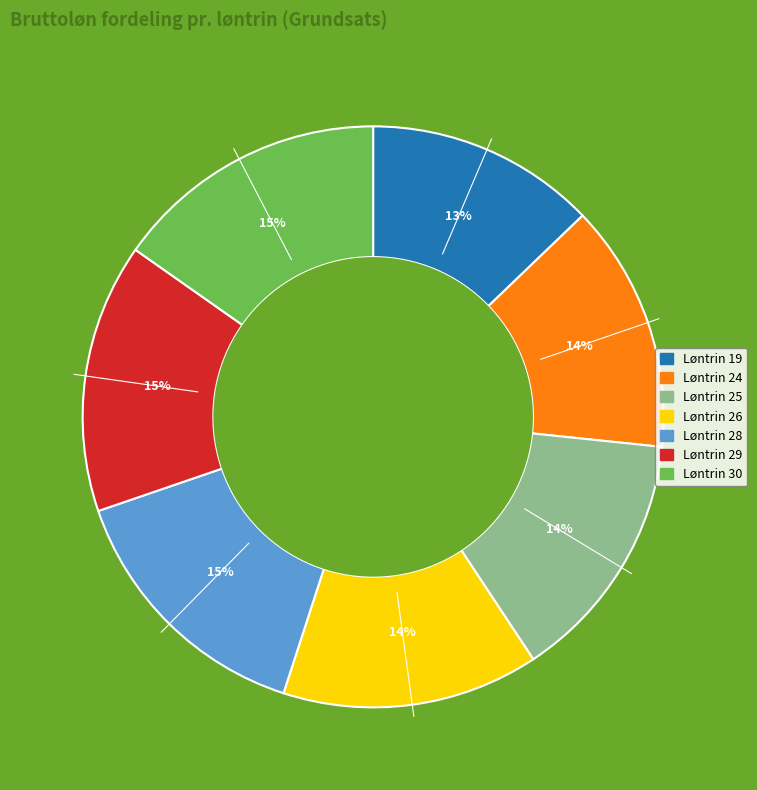

Which slice is the smallest?

Løntrin 19